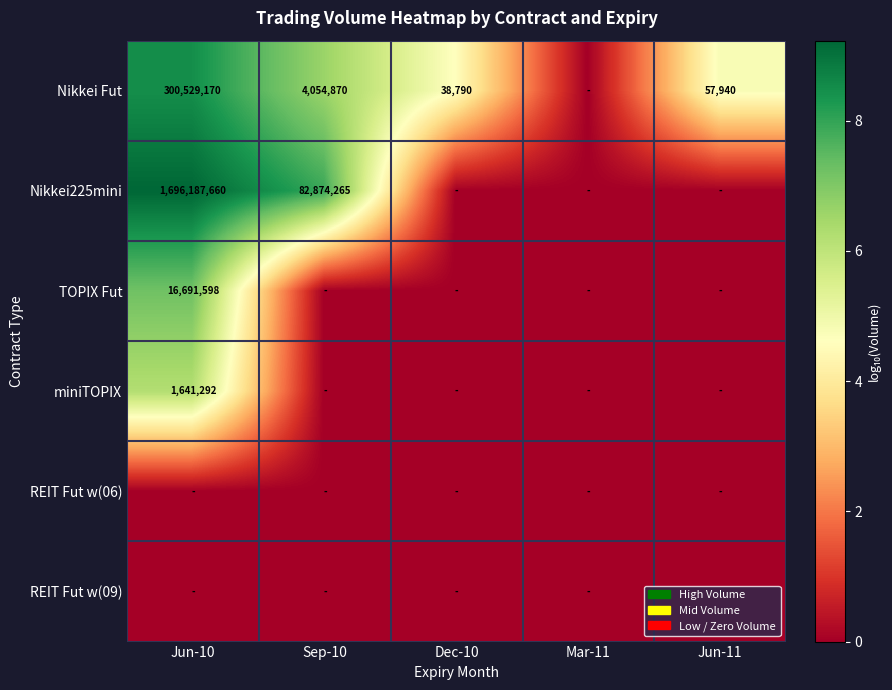

True or false: Nikkei Fut has a value of 535749754 at Jun-10.

False